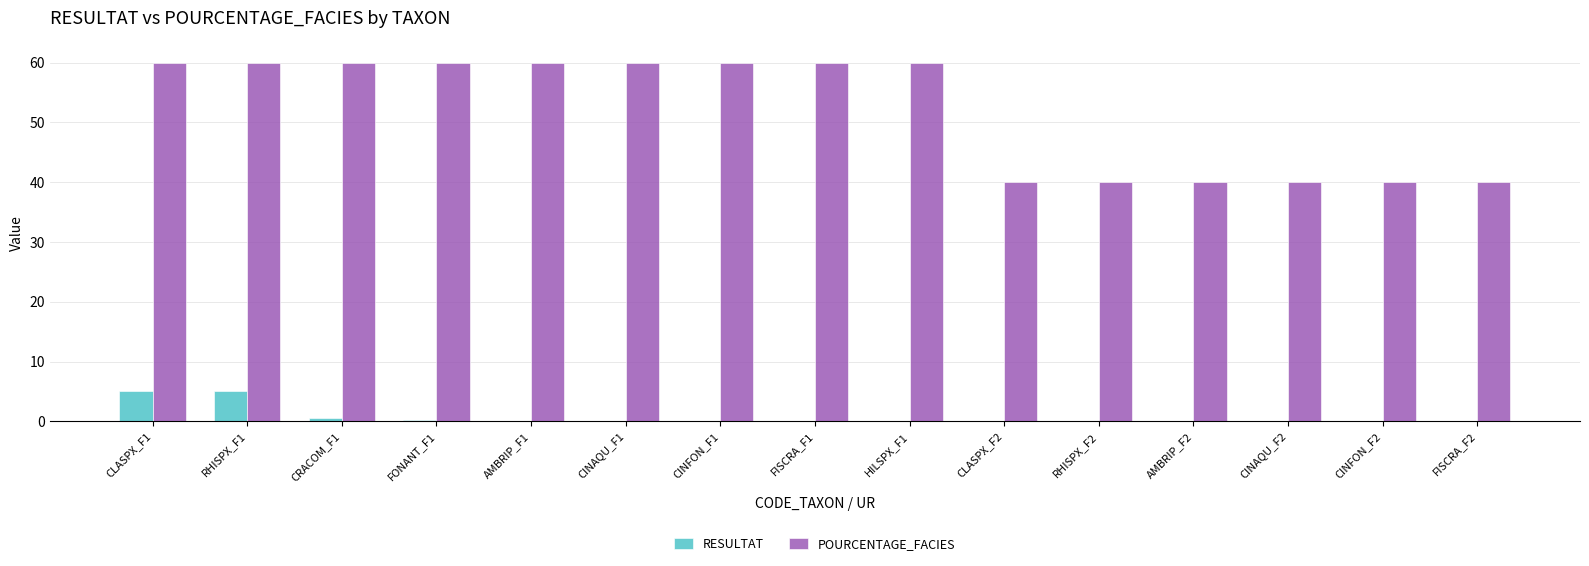

Which series has the largest total across all categories?

POURCENTAGE_FACIES